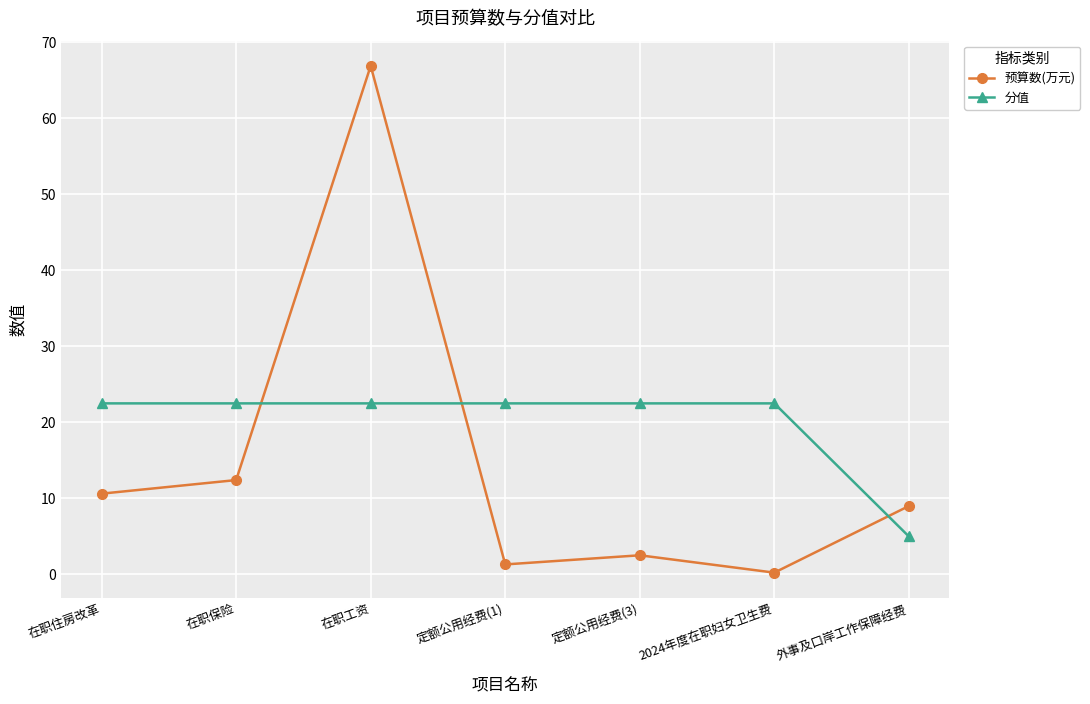

True or false: 预算数(万元) has more than 0 points higher than both neighbors.

True